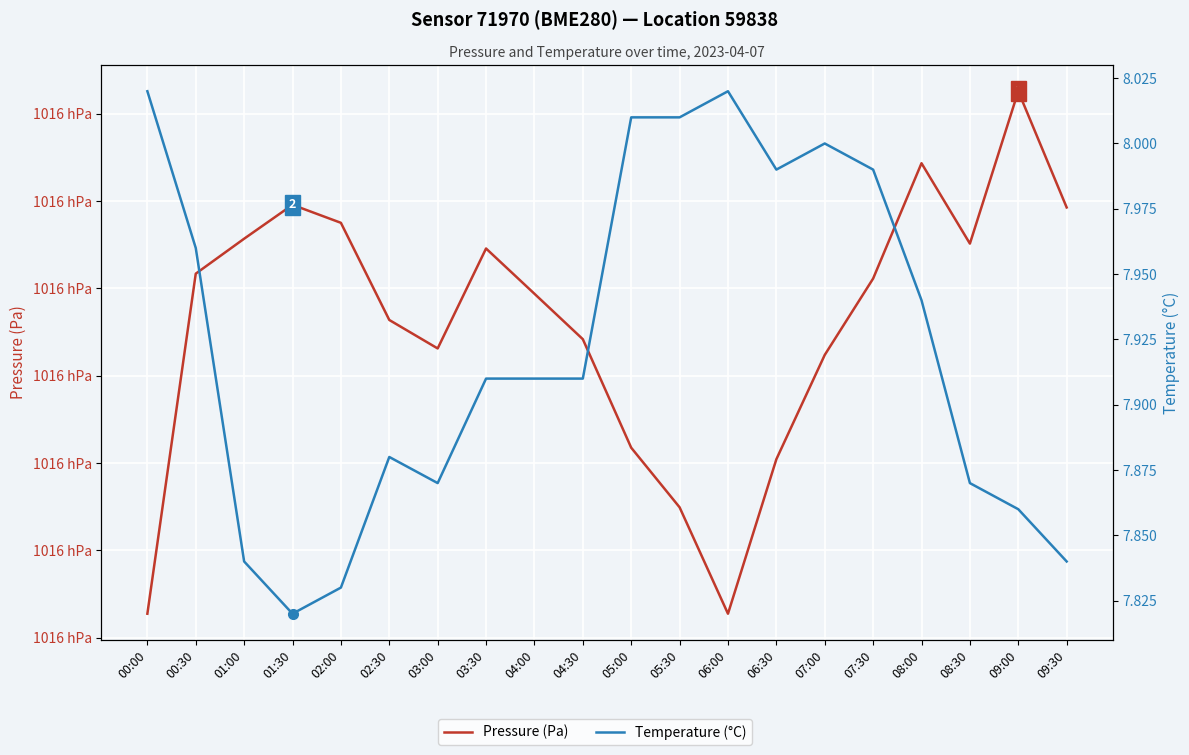

What is the label of the 7th point from the left?

03:00